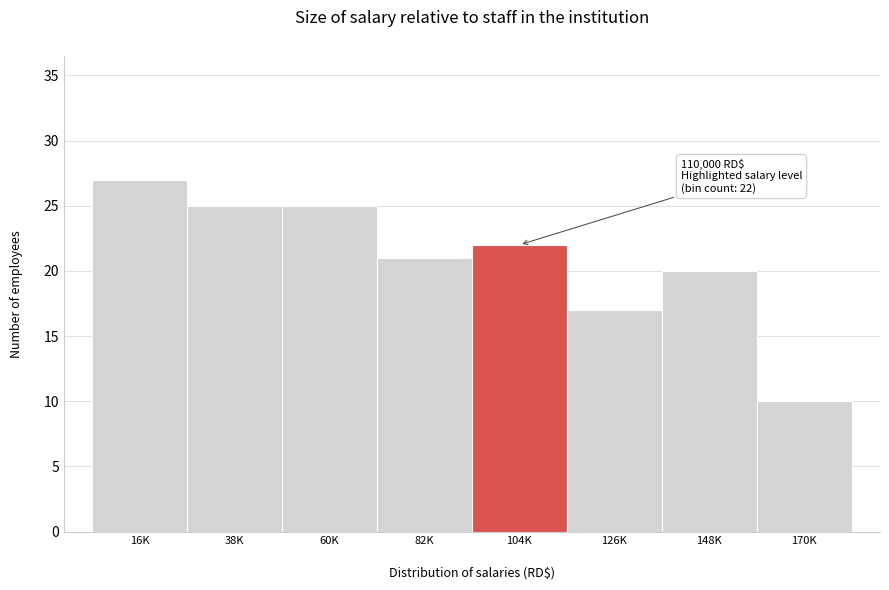

Reading right to left, what are all the values shown in this chart?

170K=10	148K=20	126K=17	104K=22	82K=21	60K=25	38K=25	16K=27